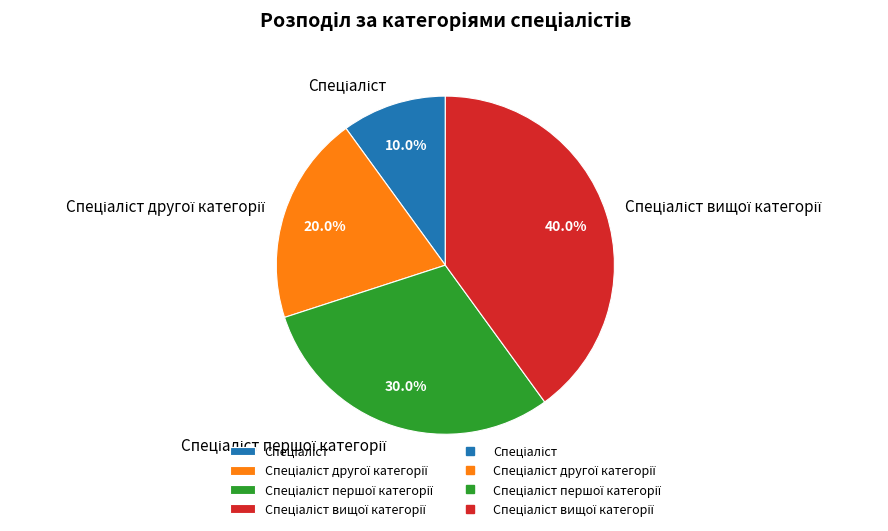

Is there any slice that represents more than half of the pie?

No